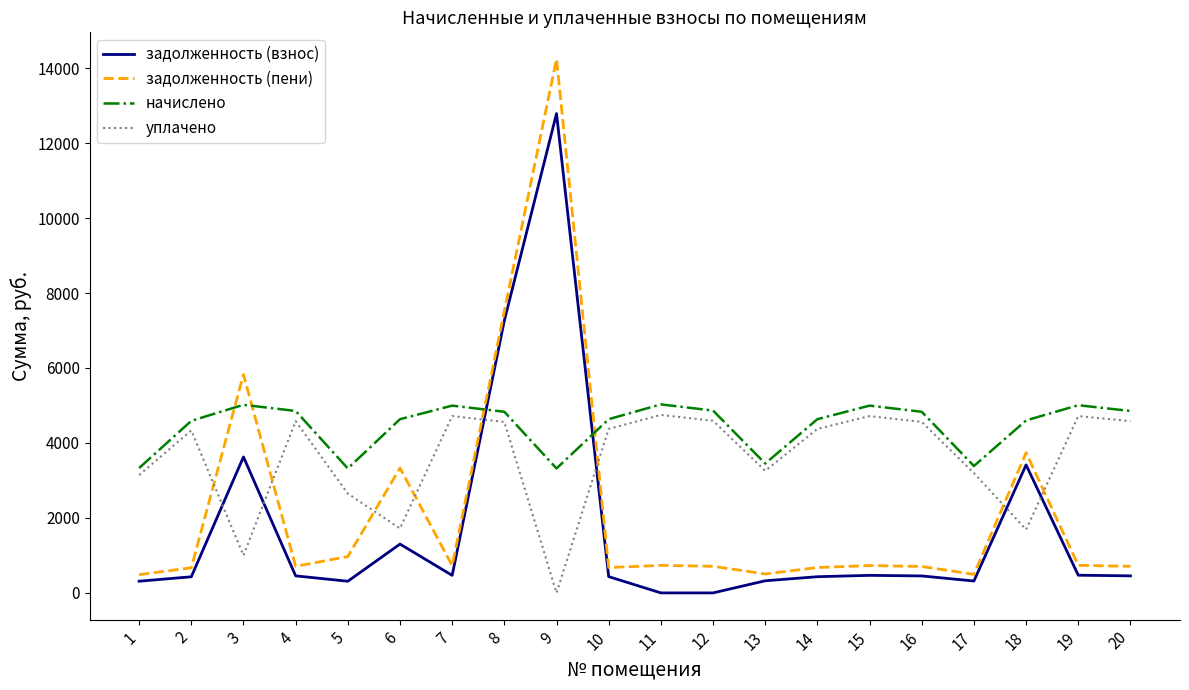

What is the difference between the highest and lowest values at 3?

4826.1